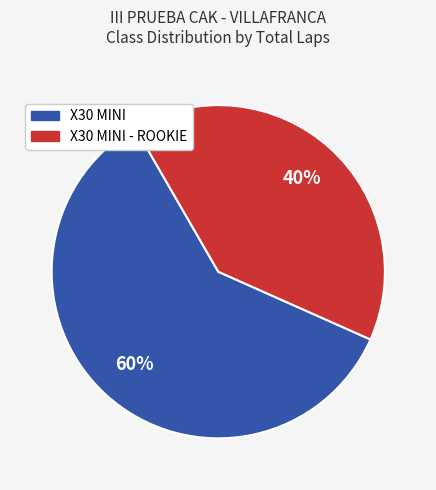

How many slices are in this pie chart?

2